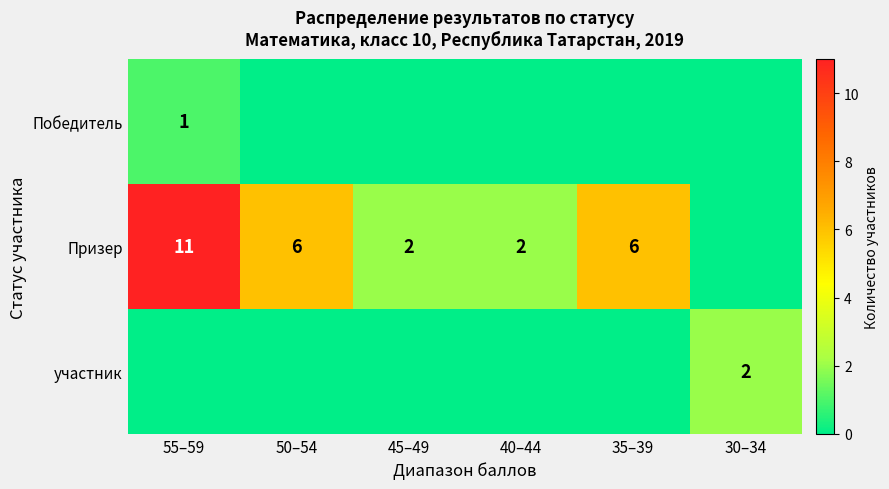

Is it true that Призер equals 11 at 55–59?

True